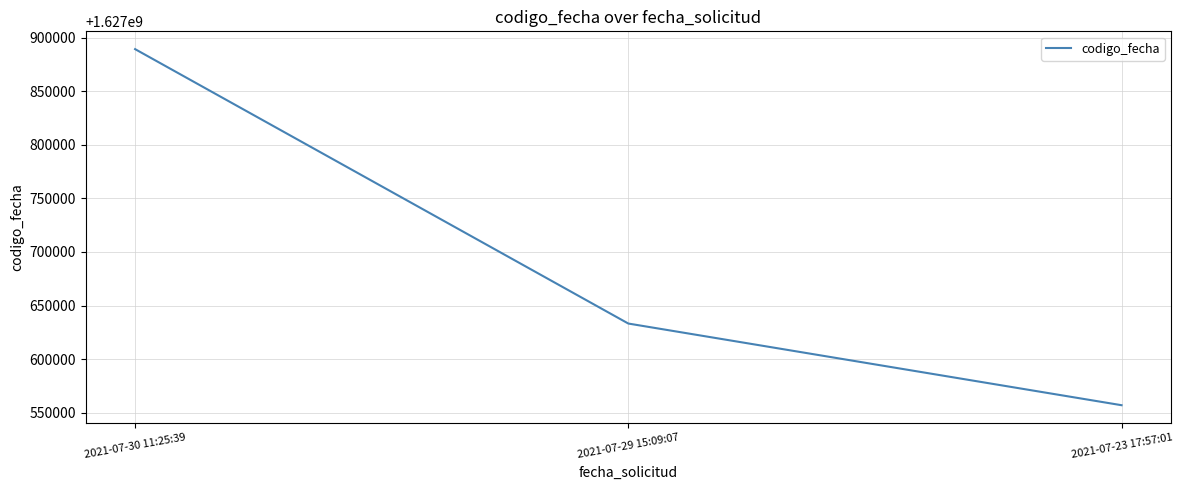

What position from the right is 2021-07-29 15:09:07?

2